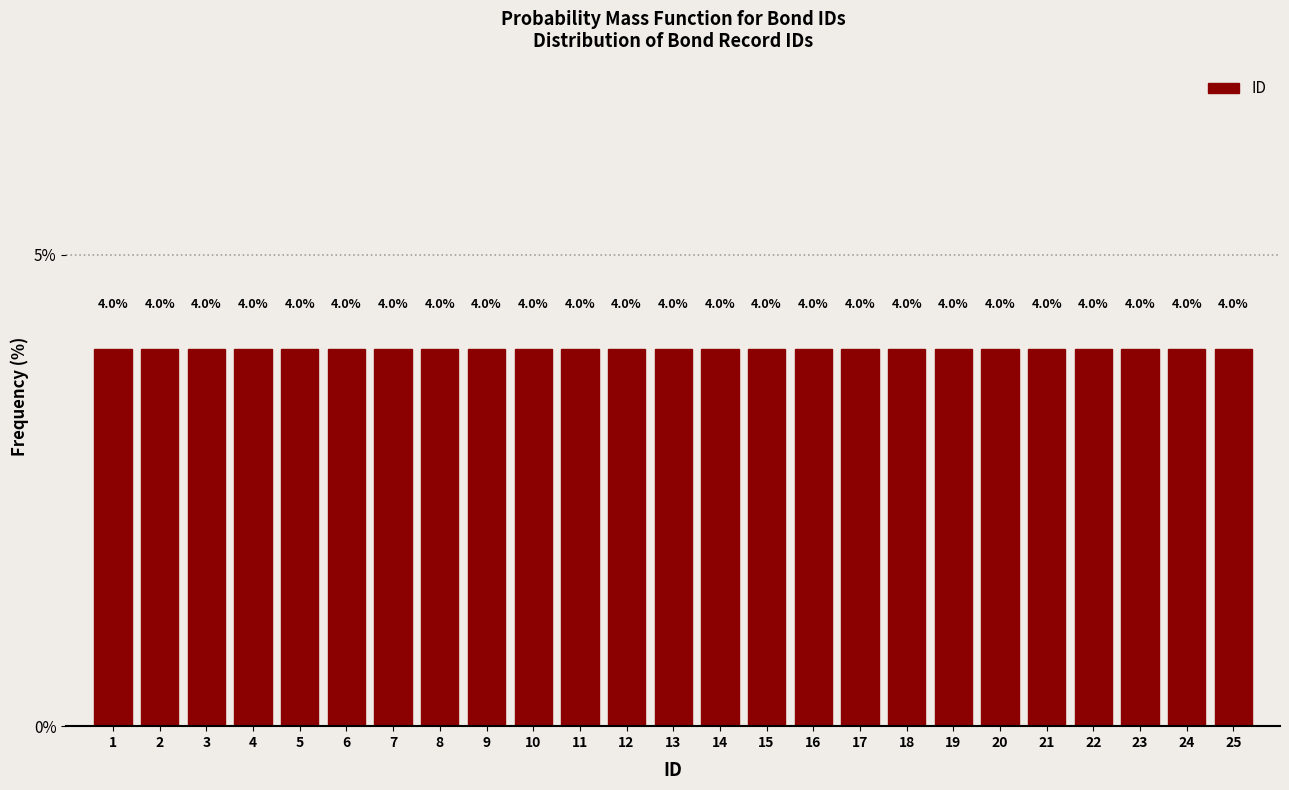

How tall is the bar that spans 20.5 to 21.5 on the x-axis?

4.0